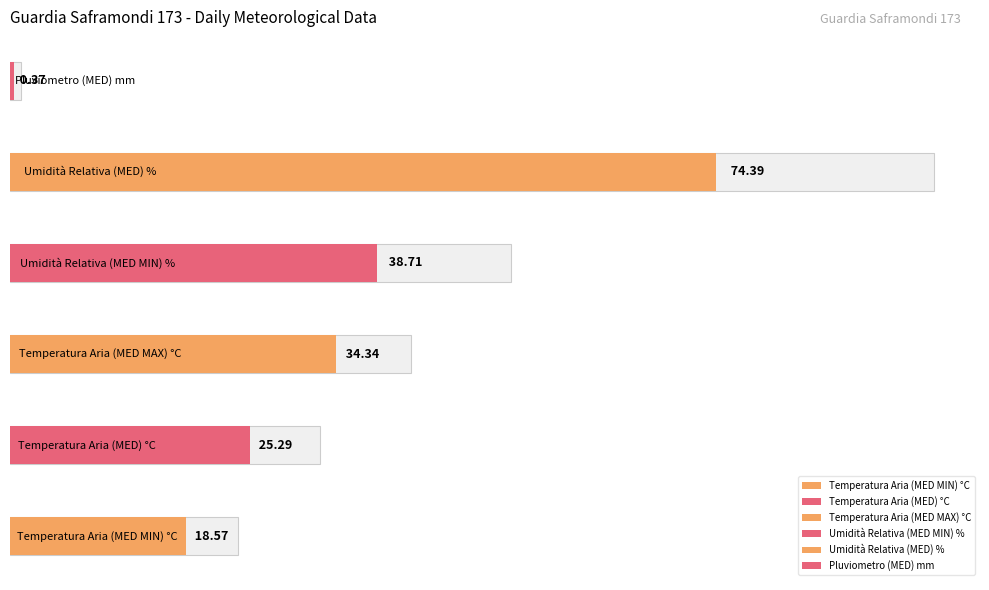

At 26/07/2016, list the series in order from largest to smallest.

Umidità Relativa (MED) %, Umidità Relativa (MED MIN) %, Temperatura Aria (MED MAX) °C, Temperatura Aria (MED) °C, Temperatura Aria (MED MIN) °C, Pluviometro (MED) mm